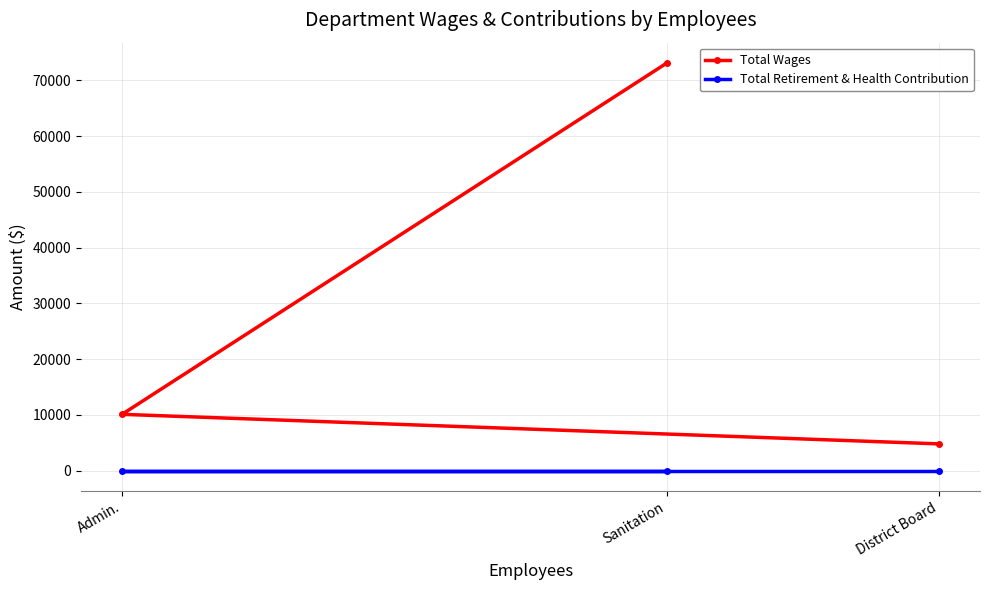

What is the difference between the maximum and minimum values in the Total Wages series?

68284